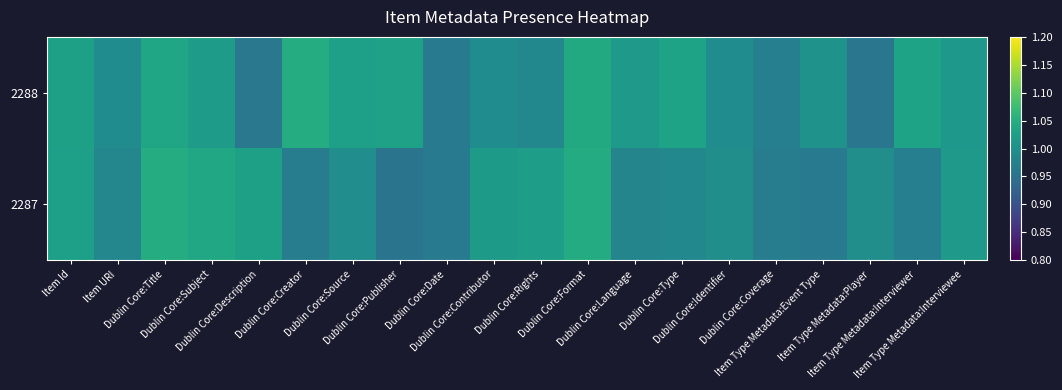

Reading left to right, transcribe all the data shown in this chart.

2288: Item Id=1.0	Item URI=1.0	Dublin Core:Title=1.0	Dublin Core:Subject=1.0	Dublin Core:Description=1.0	Dublin Core:Creator=1.0	Dublin Core:Source=1.0	Dublin Core:Publisher=1.0	Dublin Core:Date=1.0	Dublin Core:Contributor=1.0	Dublin Core:Rights=1.0	Dublin Core:Format=1.0	Dublin Core:Language=1.0	Dublin Core:Type=1.0	Dublin Core:Identifier=1.0	Dublin Core:Coverage=1.0	Item Type Metadata:Event Type=1.0	Item Type Metadata:Player=1.0	Item Type Metadata:Interviewer=1.0	Item Type Metadata:Interviewee=1.0
2287: Item Id=1.0	Item URI=1.0	Dublin Core:Title=1.0	Dublin Core:Subject=1.0	Dublin Core:Description=1.0	Dublin Core:Creator=1.0	Dublin Core:Source=1.0	Dublin Core:Publisher=1.0	Dublin Core:Date=1.0	Dublin Core:Contributor=1.0	Dublin Core:Rights=1.0	Dublin Core:Format=1.0	Dublin Core:Language=1.0	Dublin Core:Type=1.0	Dublin Core:Identifier=1.0	Dublin Core:Coverage=1.0	Item Type Metadata:Event Type=1.0	Item Type Metadata:Player=1.0	Item Type Metadata:Interviewer=1.0	Item Type Metadata:Interviewee=1.0